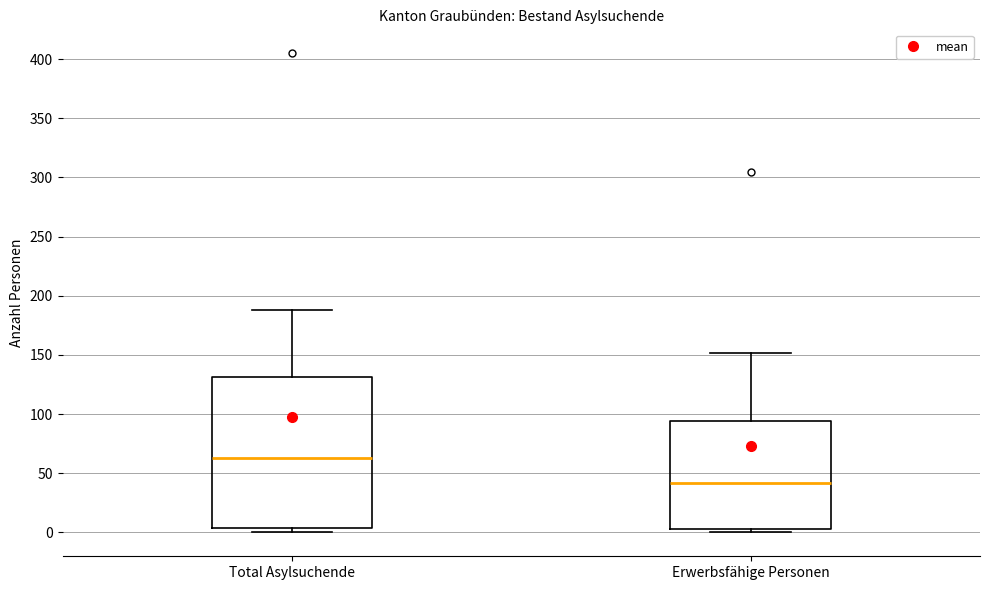

Reading left to right, transcribe this box plot: for each box, give where its median line is, the range the box spans, and where its two whiskers end, as read against the y-axis. The values are not printed on the chart, so give them approximately, as read against the axis.

Total Asylsuchende: median 65, box 5 to 130, whiskers 0 to 190
Erwerbsfähige Personen: median 40, box 5 to 95, whiskers 0 to 150